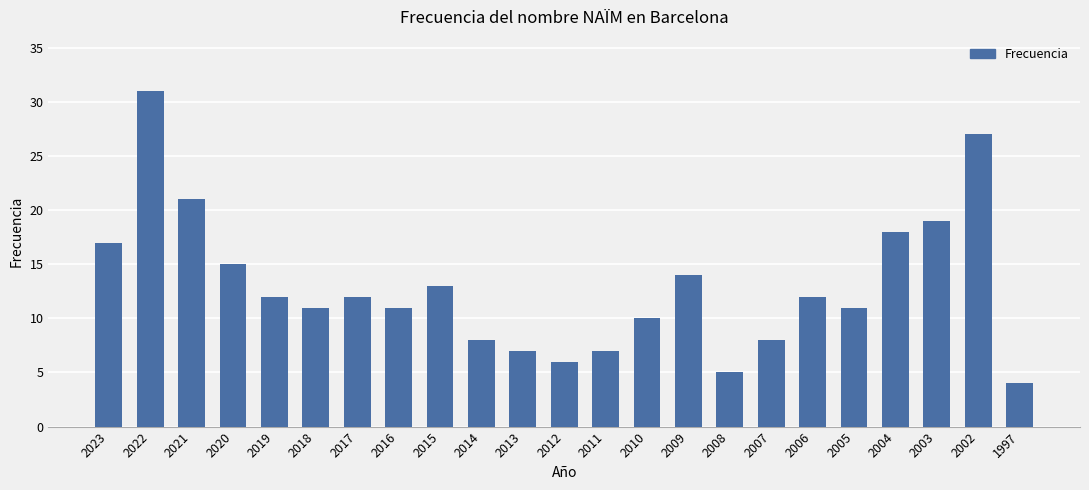

What is the difference between the values at 2006 and 2021?

9